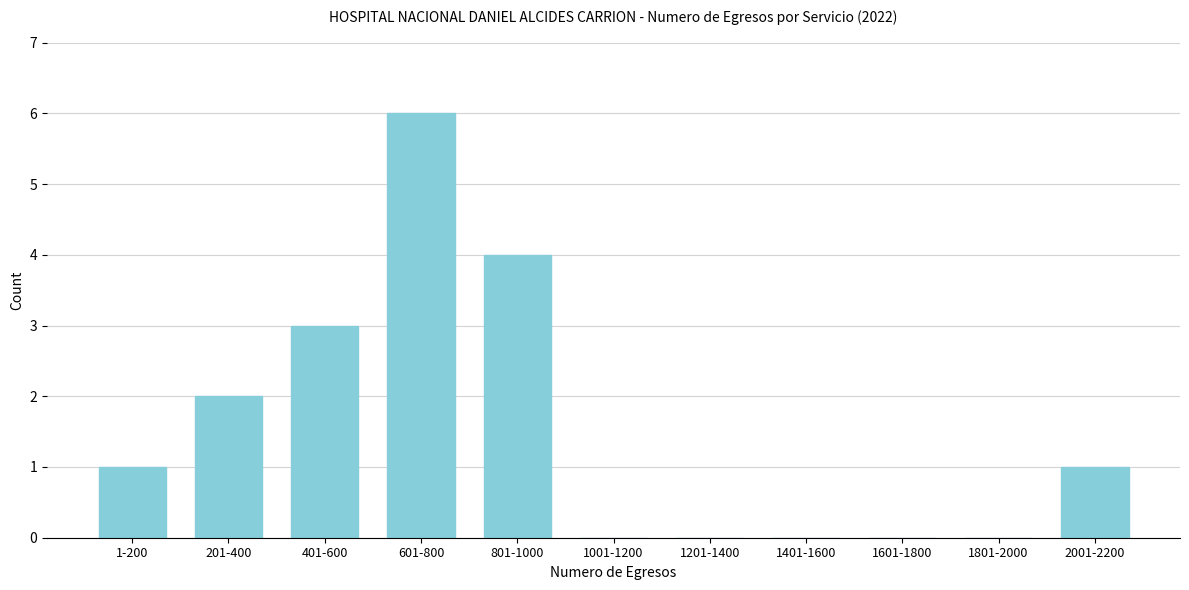

Reading right to left, transcribe all the data shown in this chart.

2001-2200=1	1801-2000=0	1601-1800=0	1401-1600=0	1201-1400=0	1001-1200=0	801-1000=4	601-800=6	401-600=3	201-400=2	1-200=1